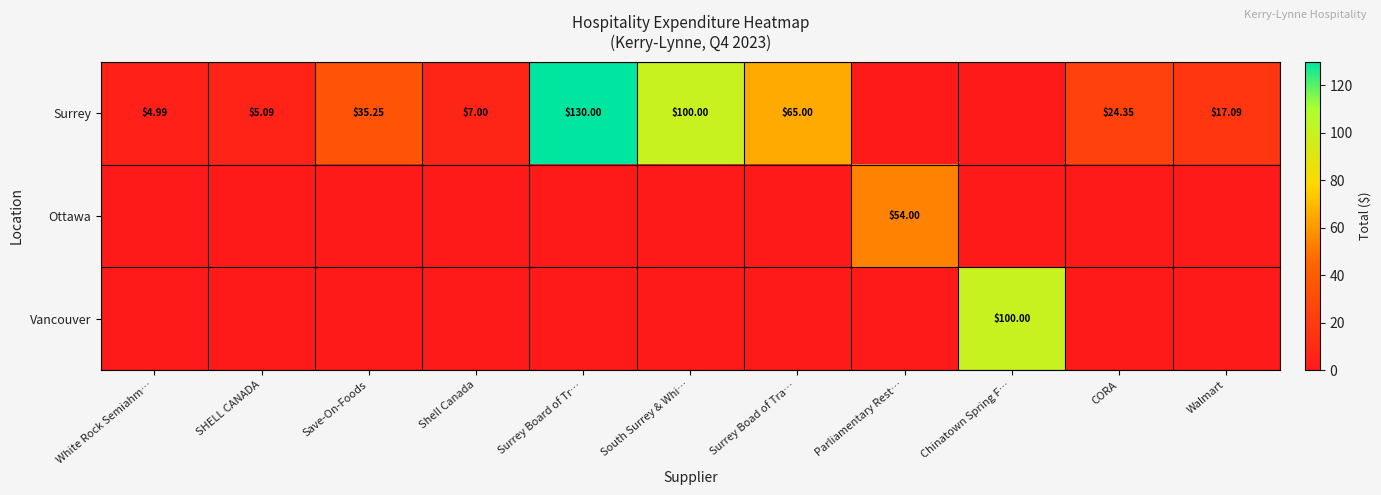

What is the greatest value displayed?

130.0